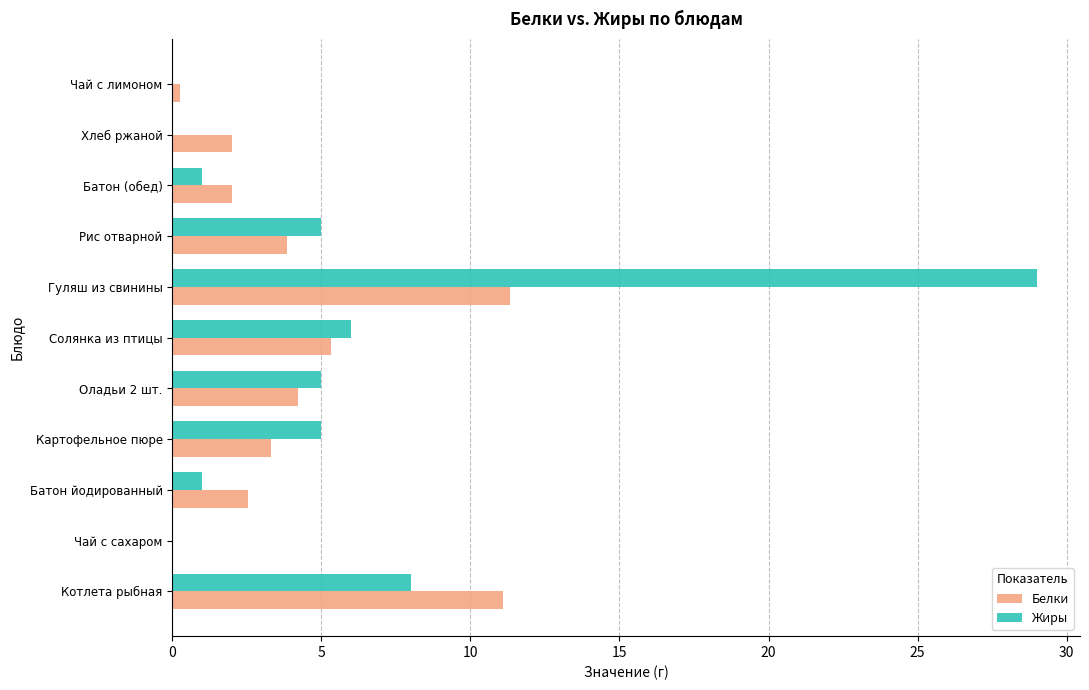

What is the greatest value displayed?

29.0